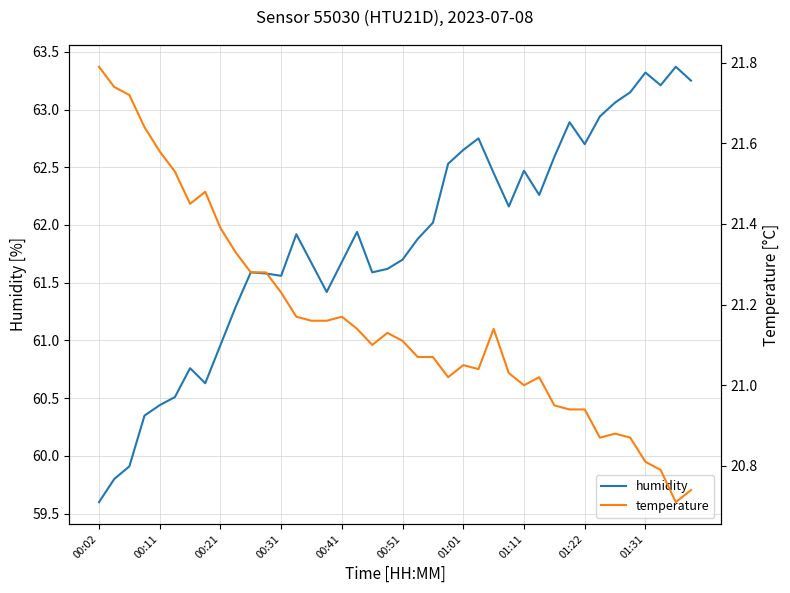

Read the humidity value at 14.

61.7